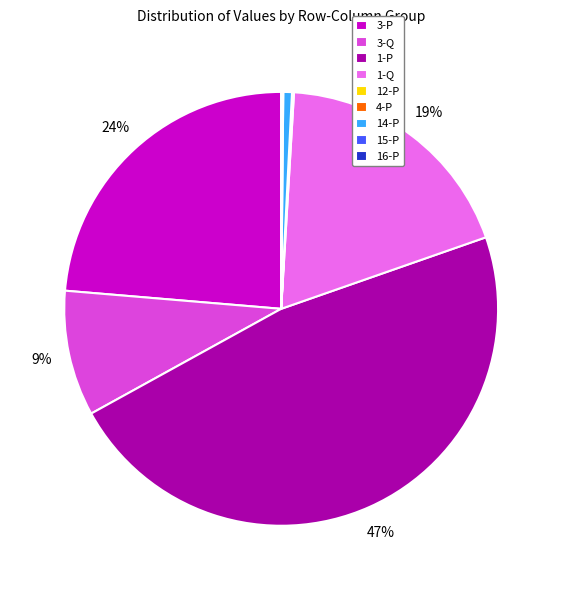

The 3-P slice represents 24% of the pie. True or false?

True